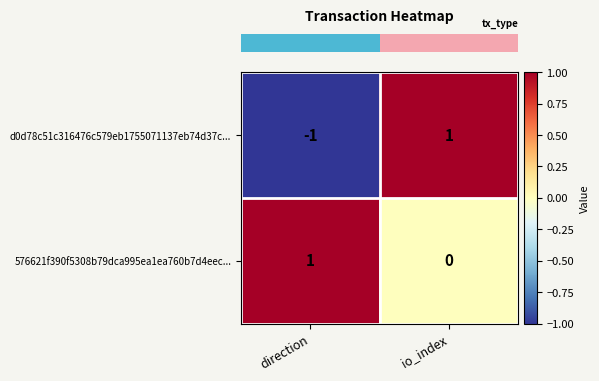

Reading left to right, what are all the values shown in this chart?

d0d78c51c316476c579eb1755071137eb74d37c...: -1	1
576621f390f5308b79dca995ea1ea760b7d4eec...: 1	0